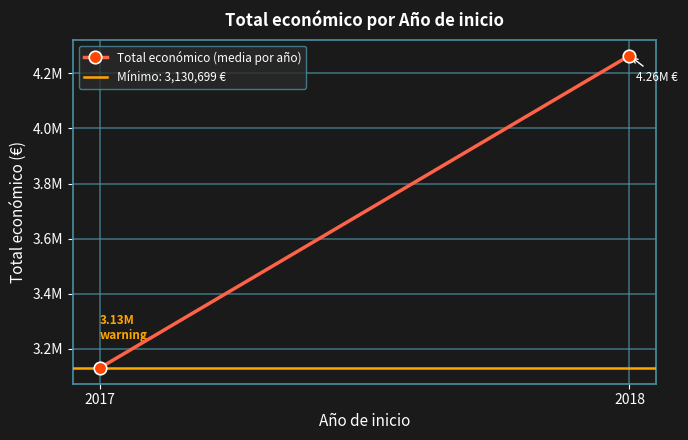

What is the sum of the values at 2017 and 2018?

7394908.3